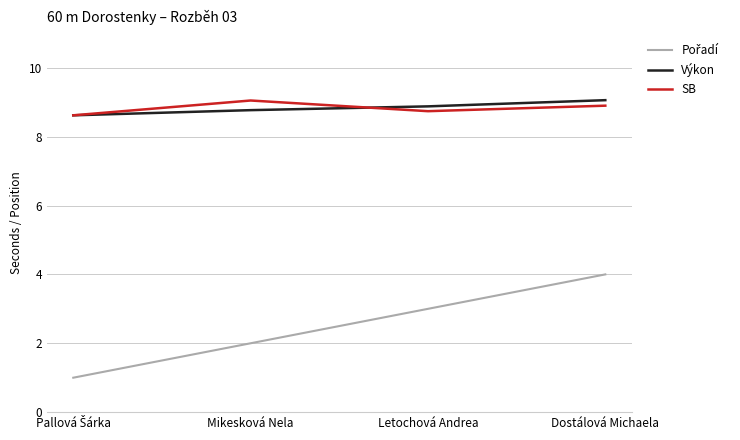

What position from the left is Mikesková Nela?

2